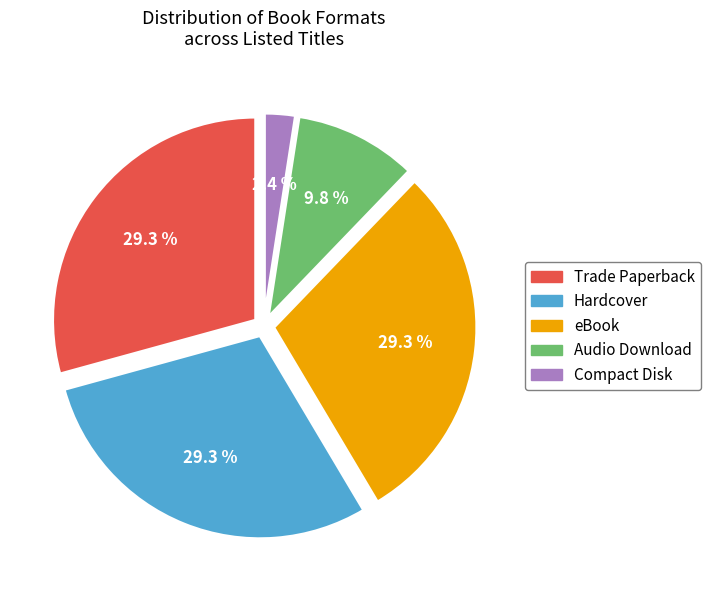

How many slices are in this pie chart?

5